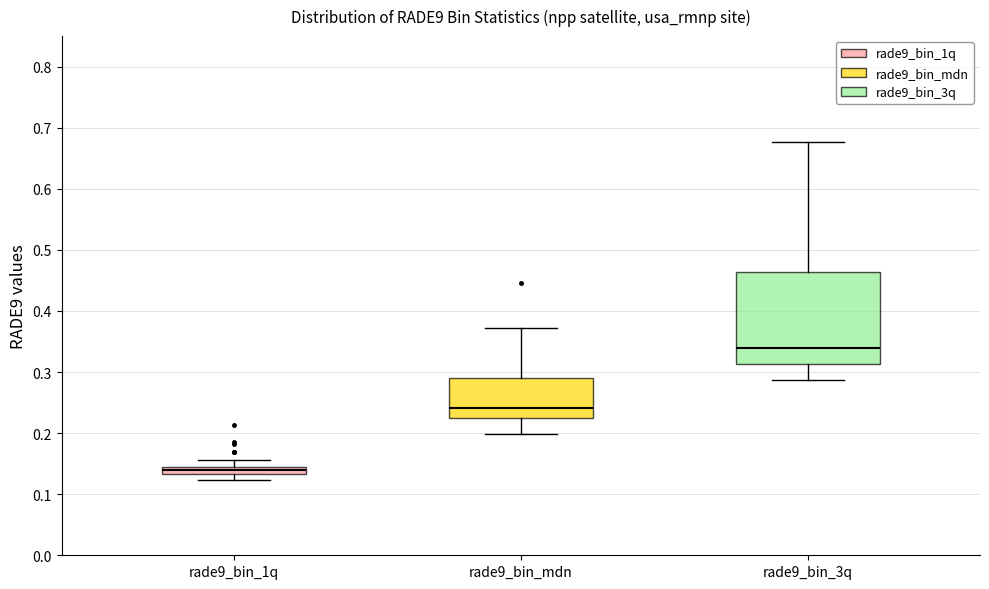

Where does the median line of the box for rade9_bin_1q sit on the y-axis? The values are not printed on the chart, so give them approximately, as read against the axis.

0.14